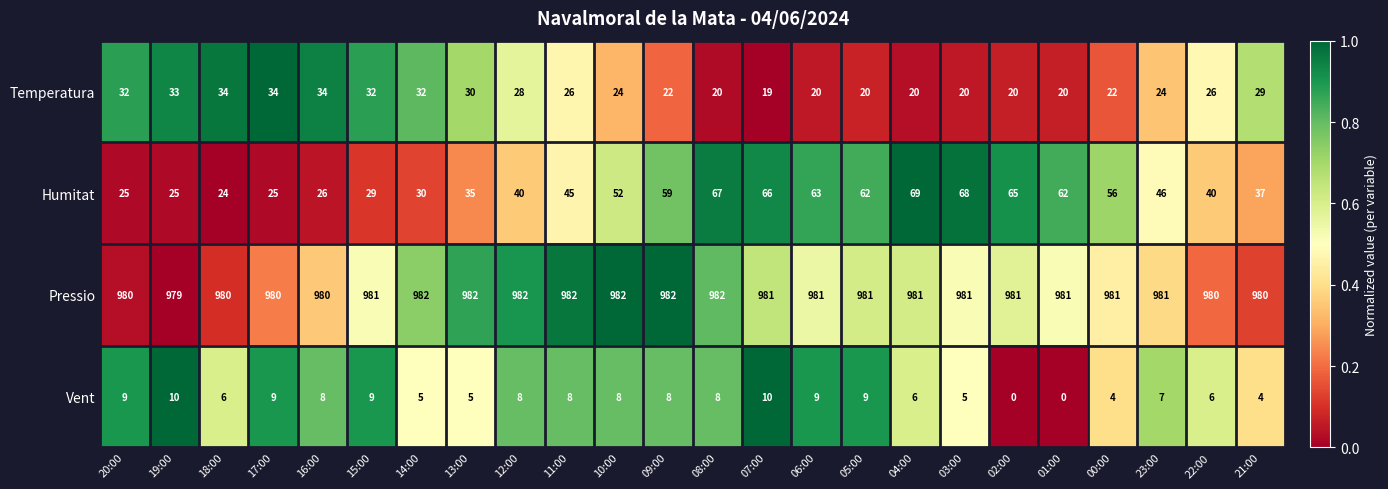

Which series has the largest total across all categories?

Pressio